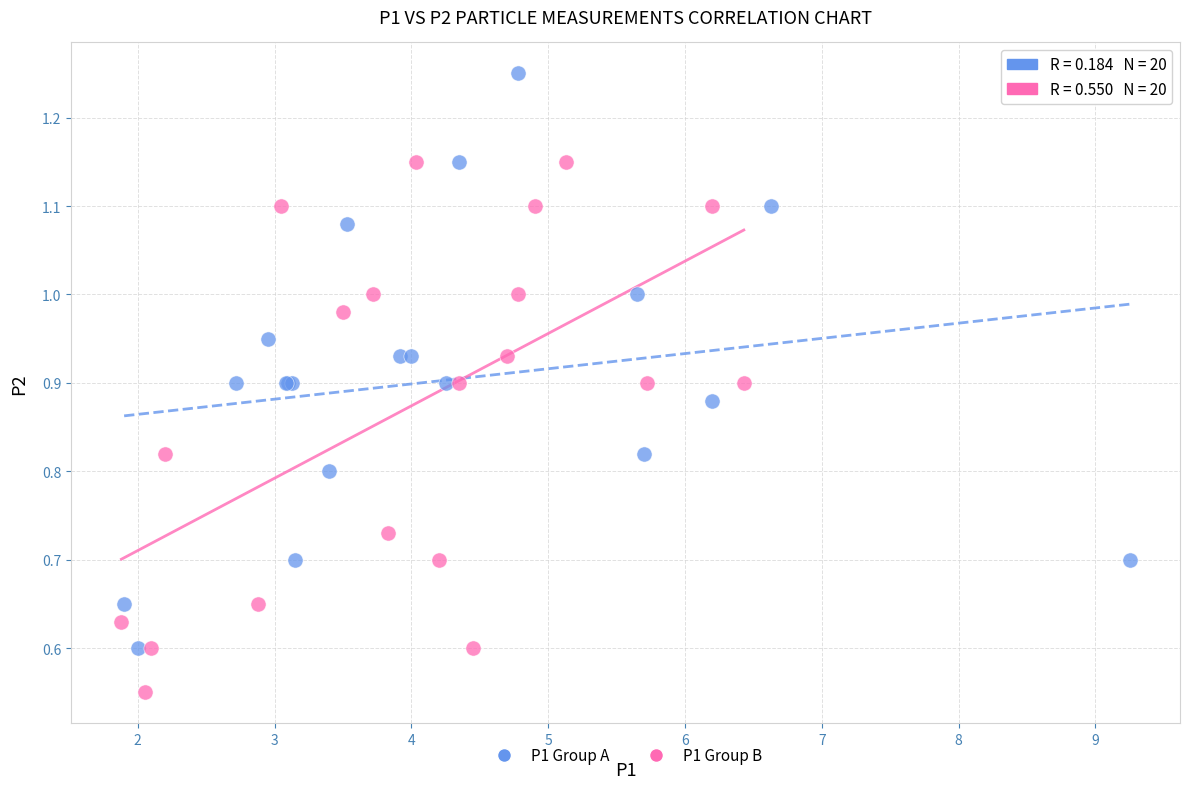

Which series reaches the maximum Y coordinate?

P1 Group A